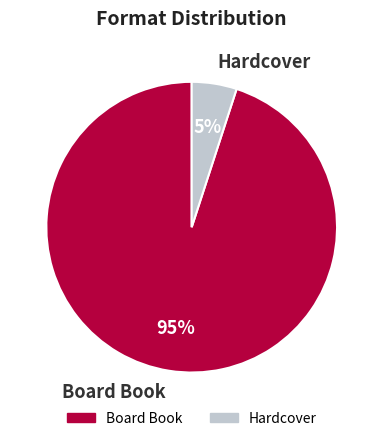

Is Hardcover the majority of the pie?

No